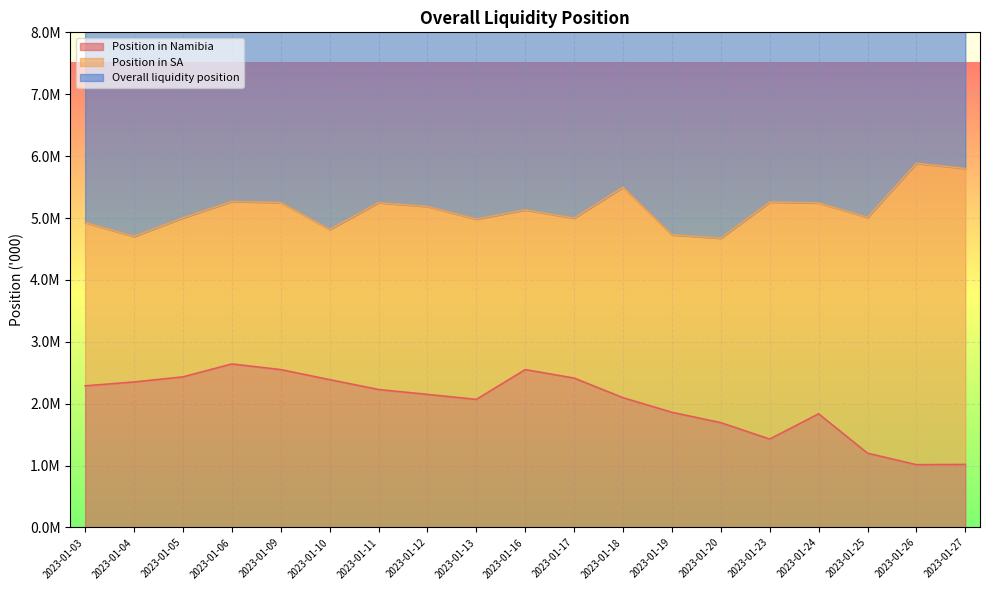

What is the sum of all Overall liquidity position values?

97593841.4